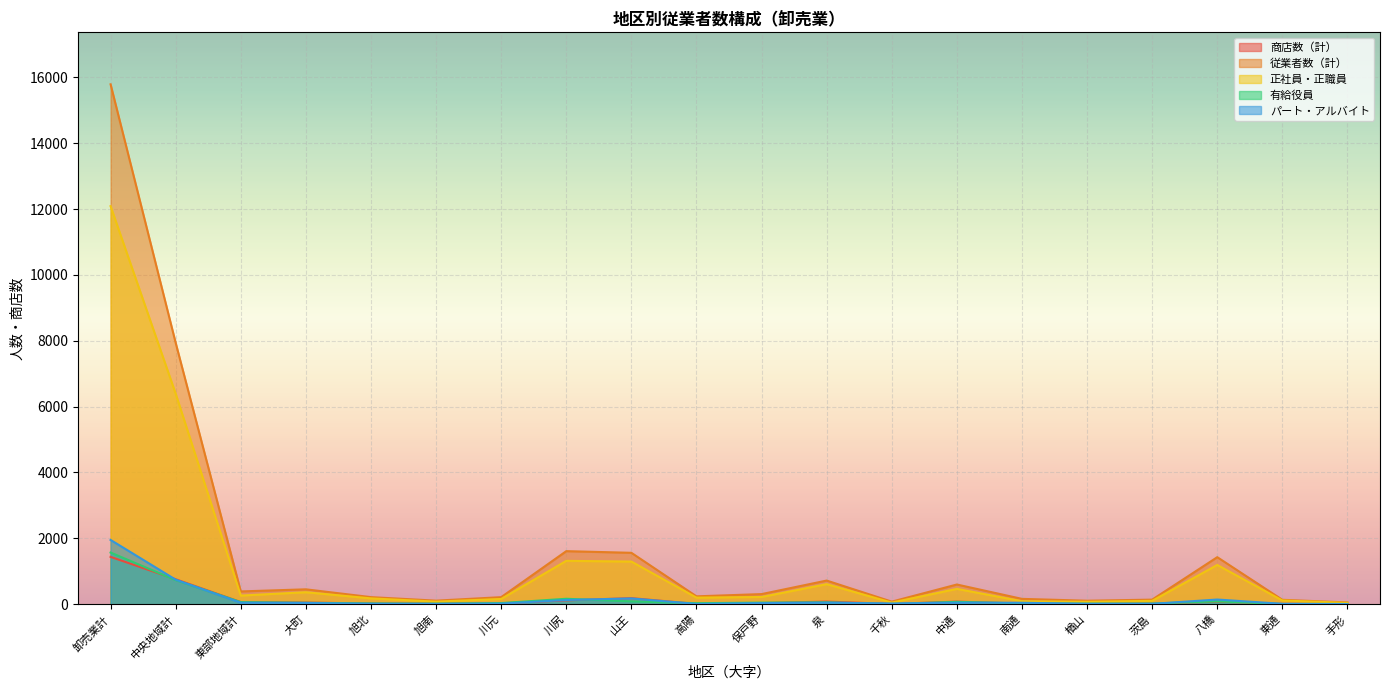

At which label does パート・アルバイト reach its minimum?

手形